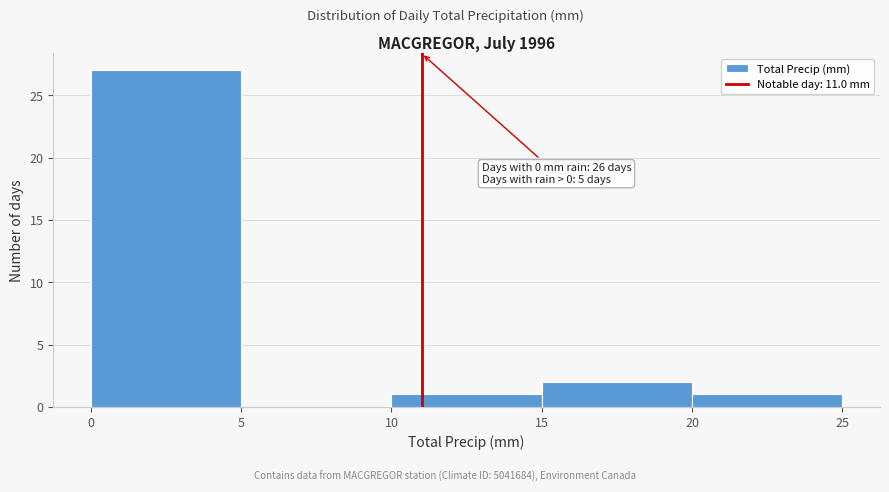

Over which range of the x-axis is the bar tallest?

0 to 5